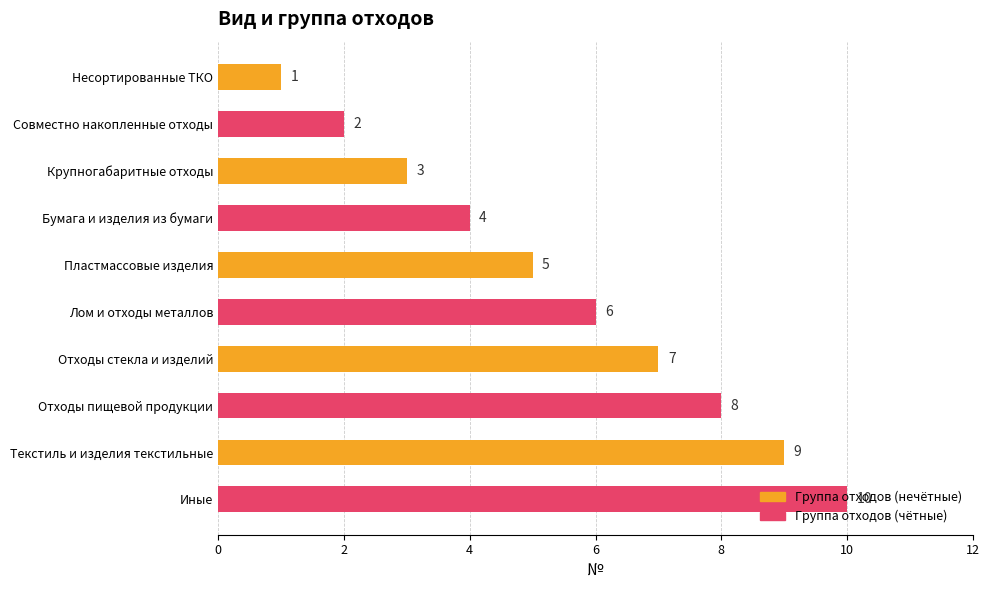

Rank the categories by value from highest to lowest.

Иные, Текстиль и изделия текстильные, Отходы пищевой продукции, Отходы стекла и изделий, Лом и отходы металлов, Пластмассовые изделия, Бумага и изделия из бумаги, Крупногабаритные отходы, Совместно накопленные отходы, Несортированные ТКО